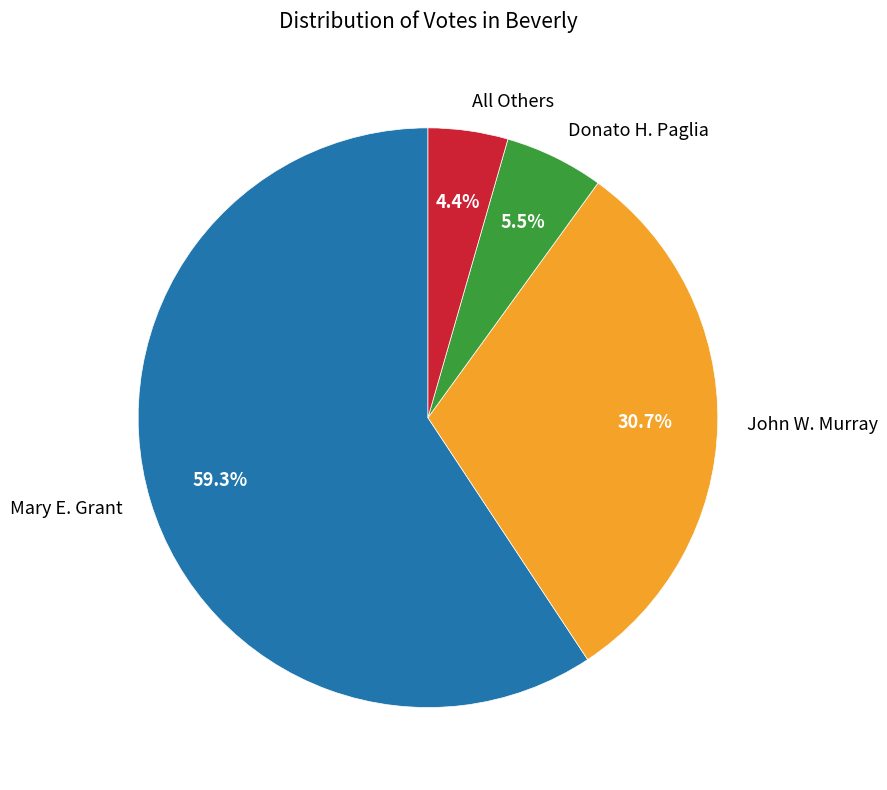

What percentage is the All Others slice, to the nearest percent?

4%